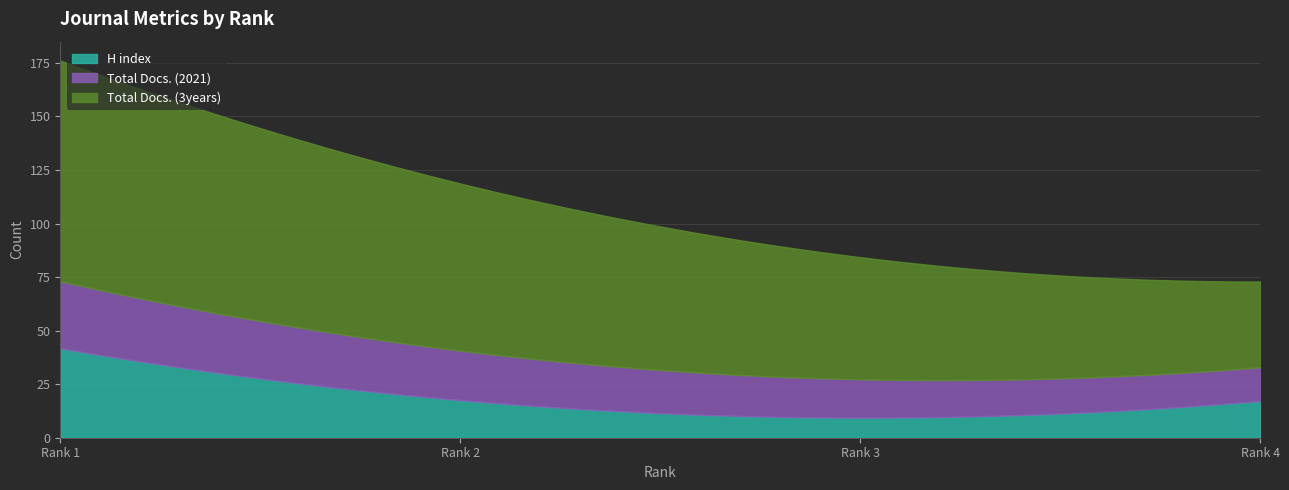

What is the highest value of the H index series?

41.8